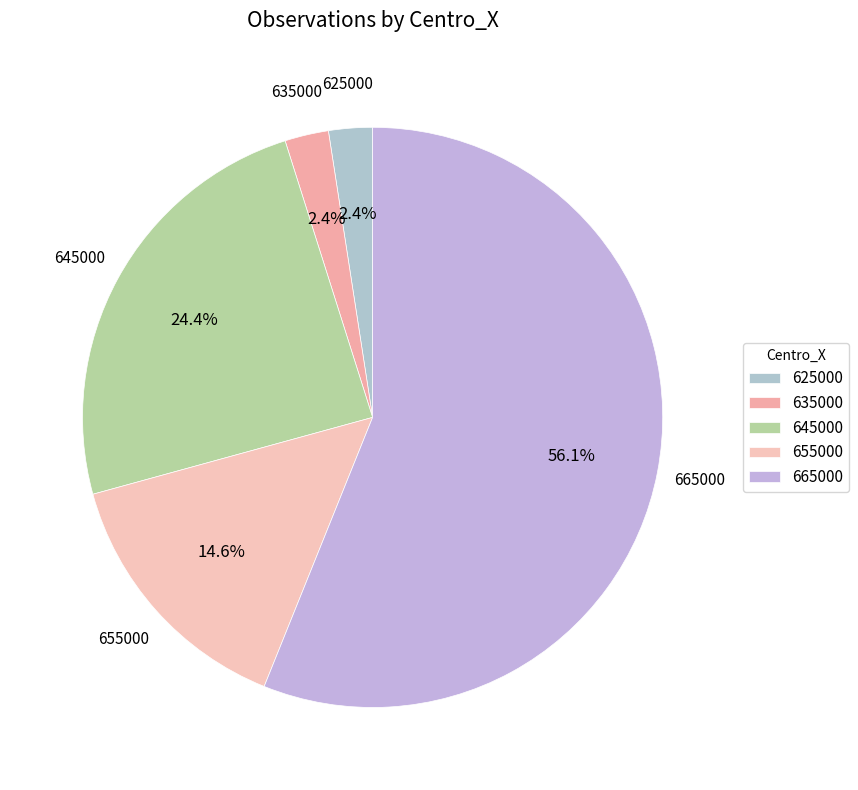

To the nearest percent, what percentage of the pie is 645000?

24%